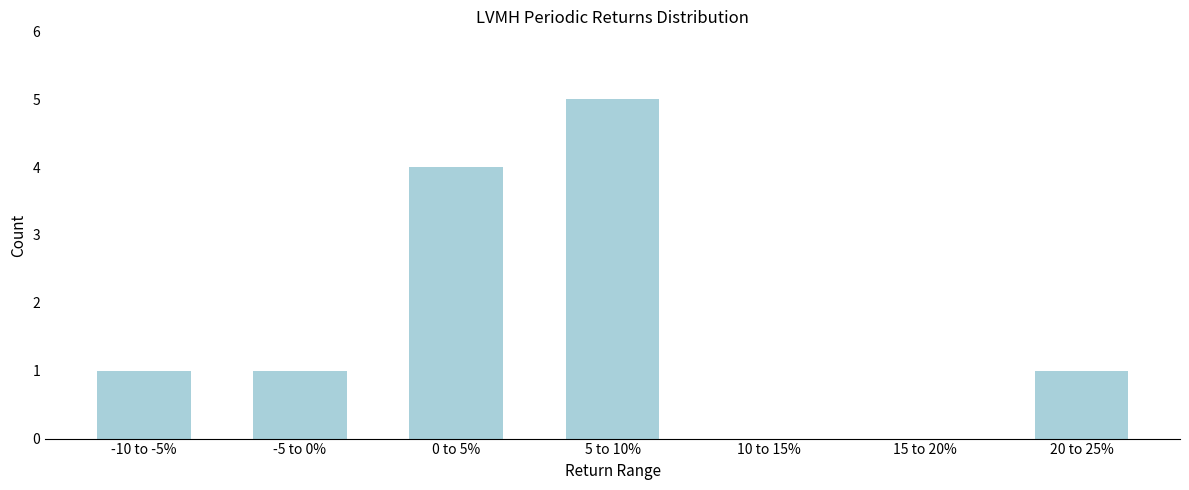

Reading left to right, what are all the values shown in this chart?

-10 to -5%=1	-5 to 0%=1	0 to 5%=4	5 to 10%=5	10 to 15%=0	15 to 20%=0	20 to 25%=1